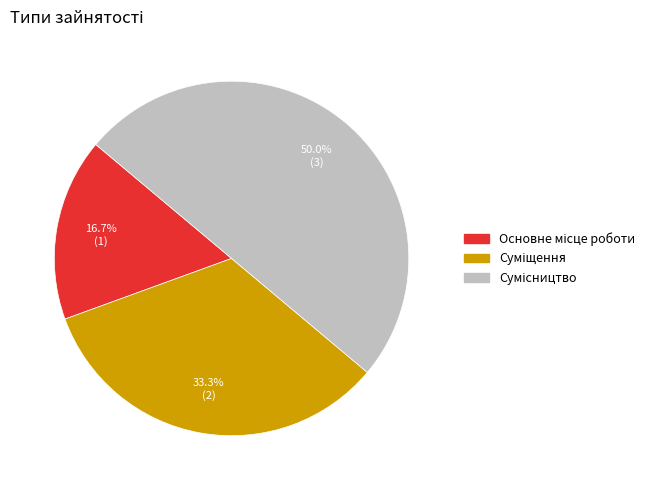

Count the number of slices in the pie.

3